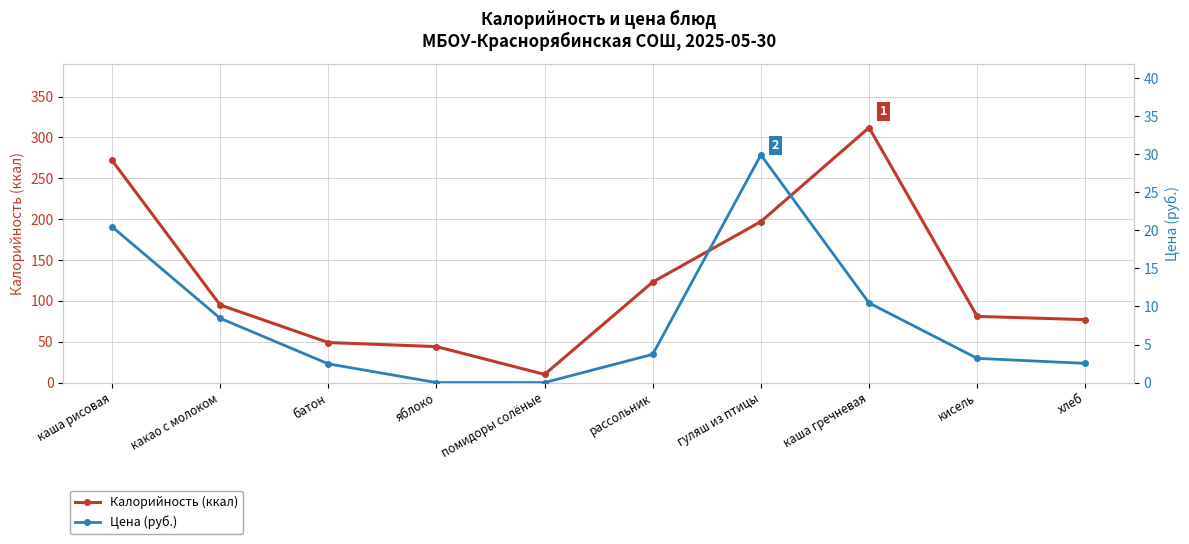

At how many categories does at least one series exceed 22?

9